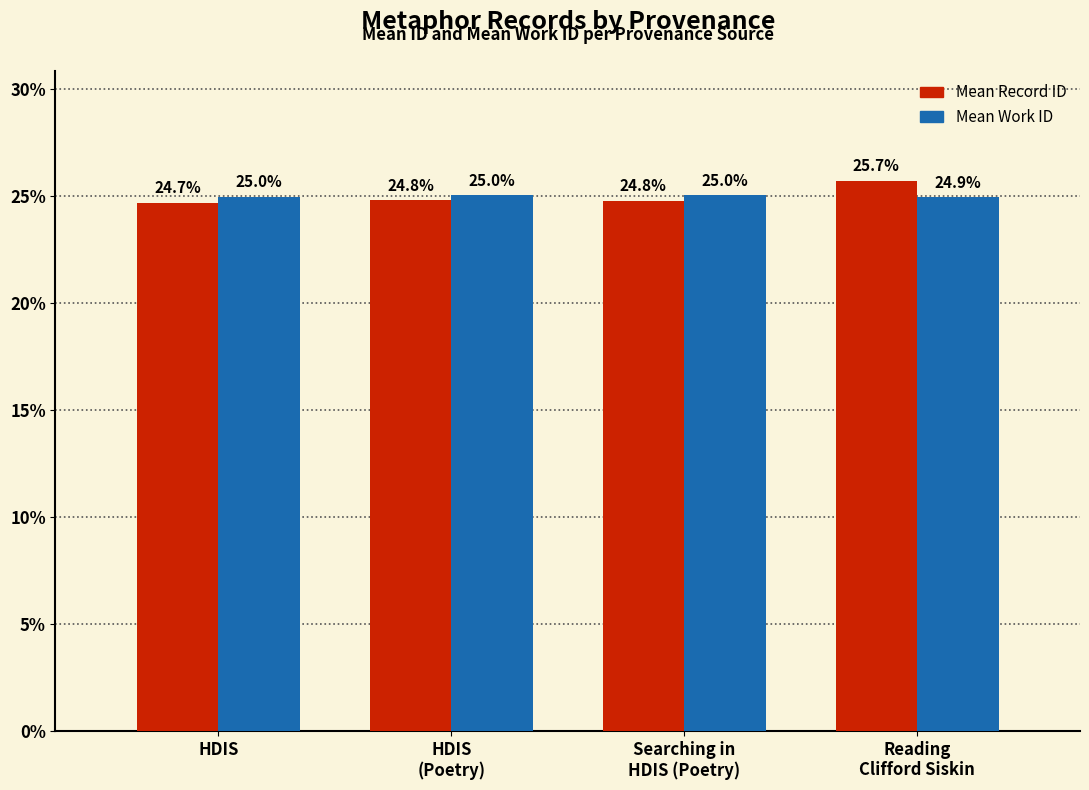

At which label is Mean Work ID closest to 24?

Reading
Clifford Siskin